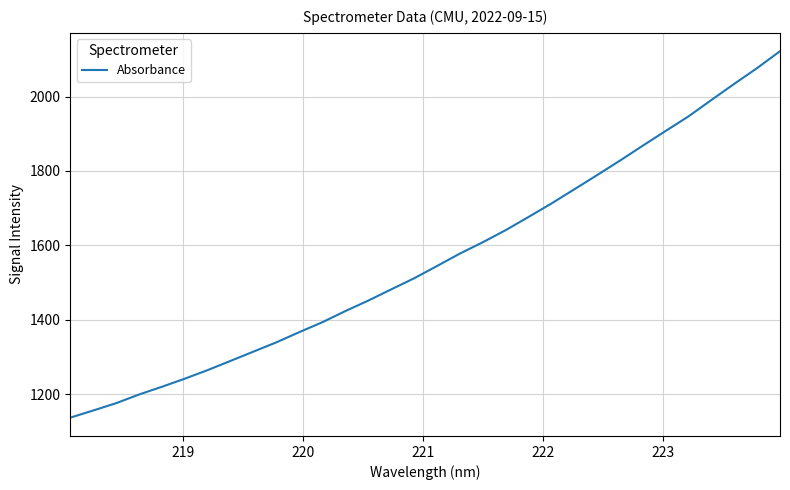

How many distinct data groups are displayed?

1